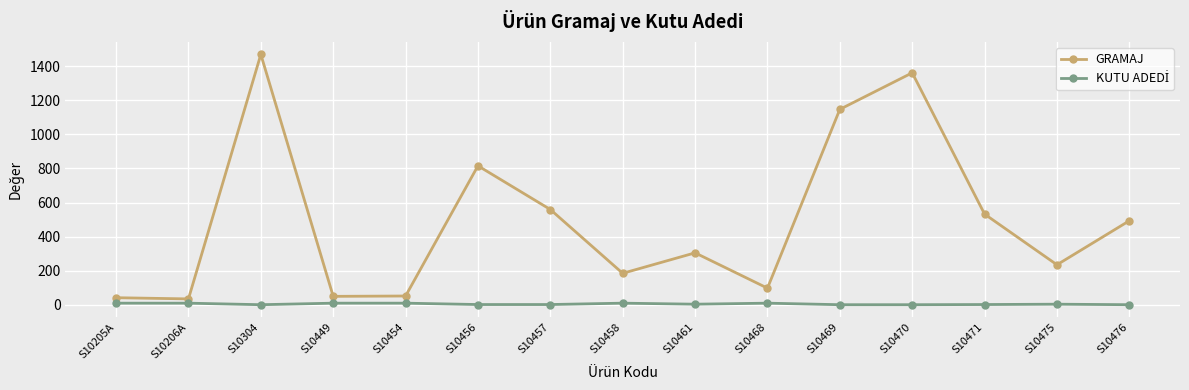

What is the difference between the second highest and second lowest values in the GRAMAJ series?

1318